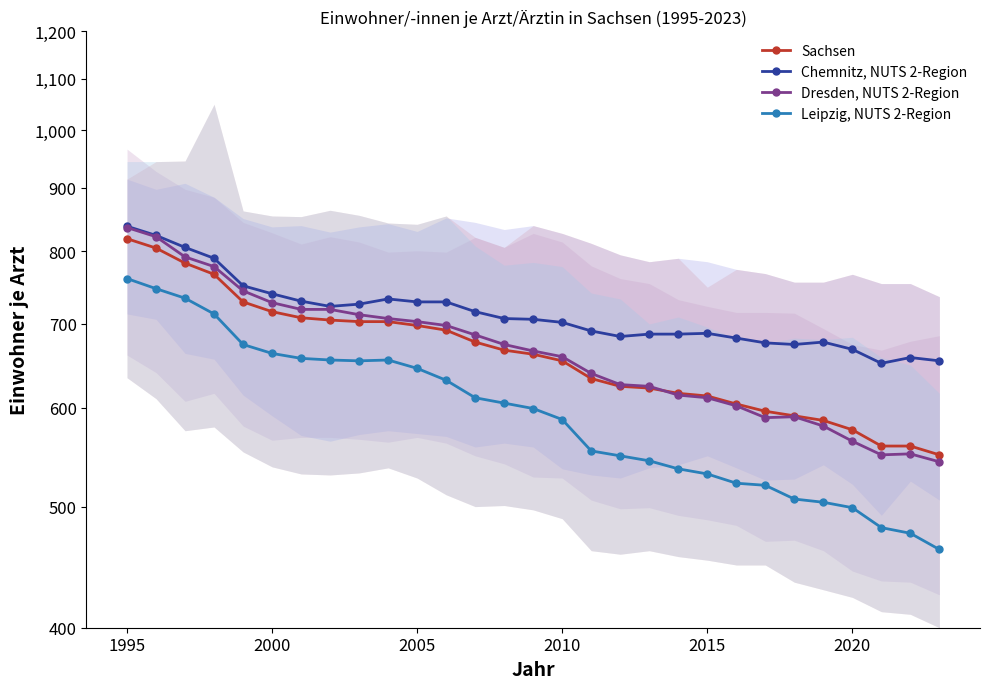

What are all the series names shown in the legend?

Sachsen, Chemnitz, NUTS 2-Region, Dresden, NUTS 2-Region, Leipzig, NUTS 2-Region